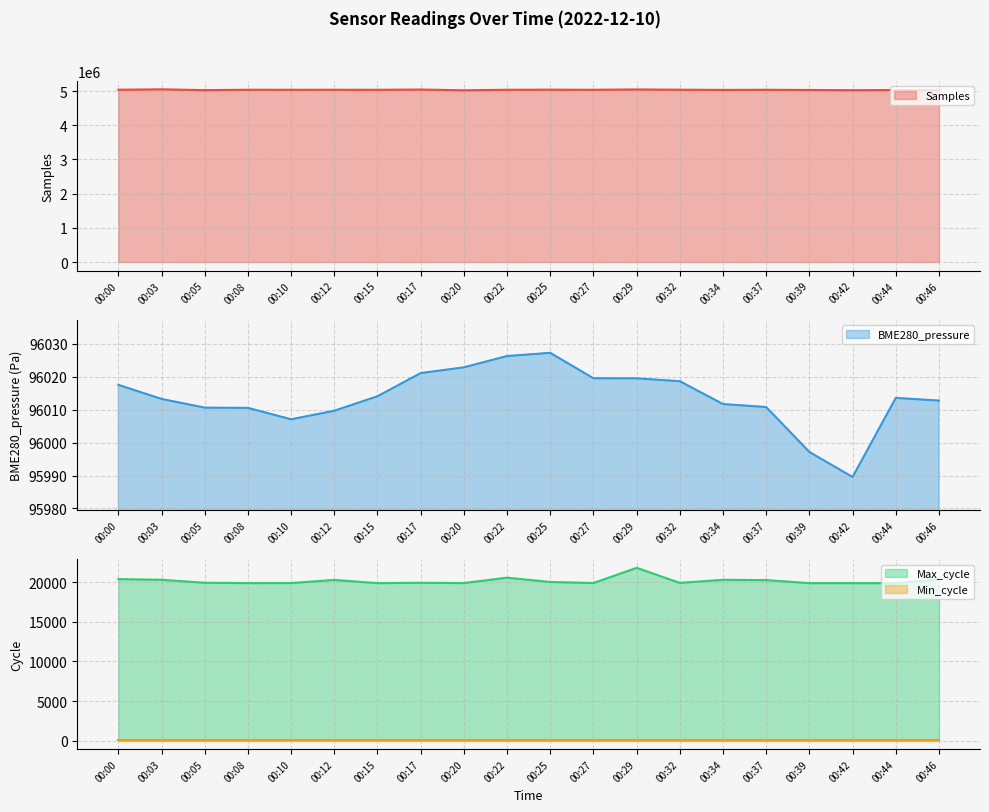

What is the difference between the Samples values at 00:37 and 00:25?

3112